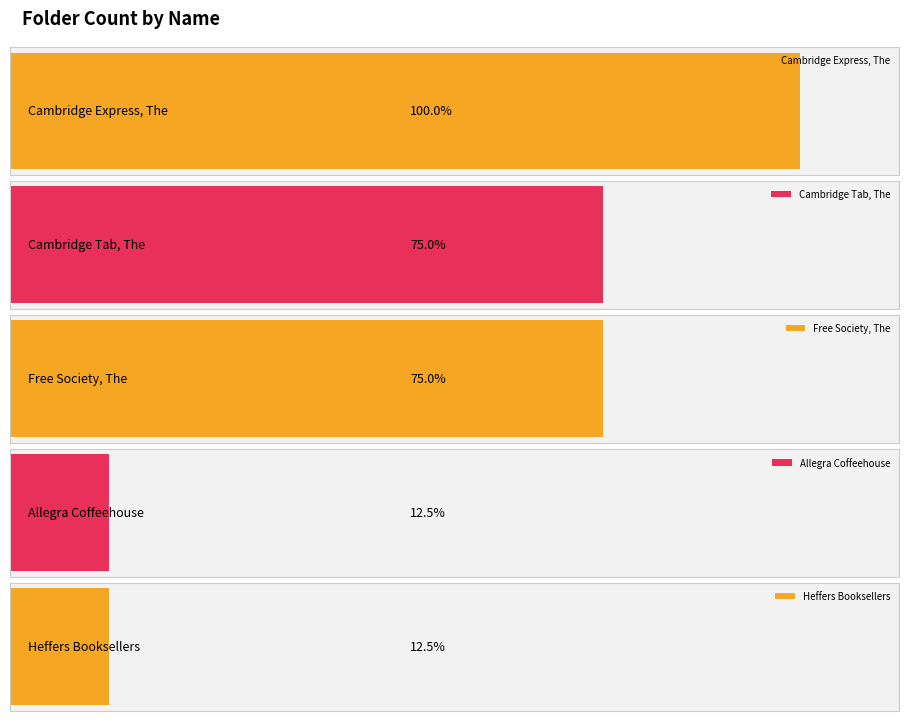

What is the difference between the maximum and minimum values?

7